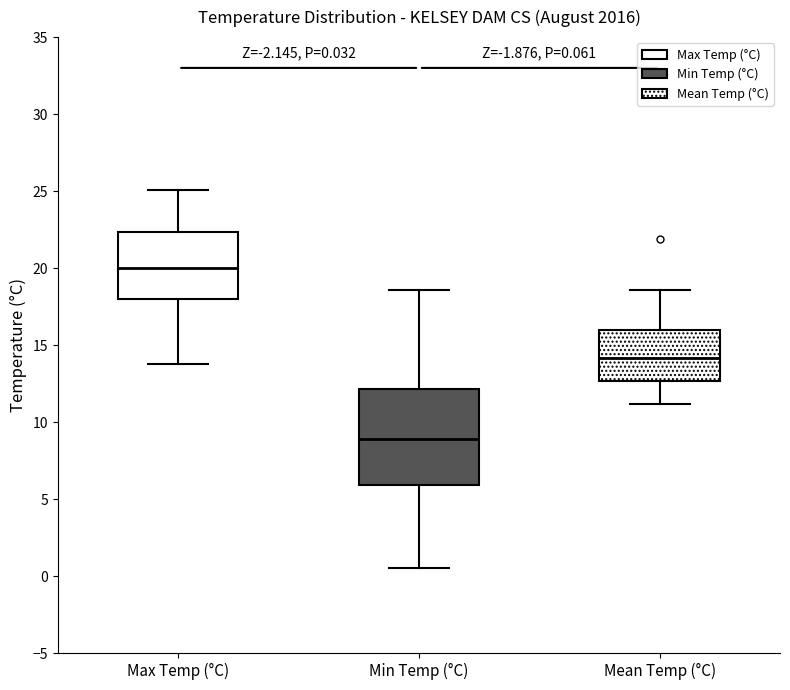

Comparing the boxes themselves (not the whiskers), which one is the tallest?

Min Temp (°C)